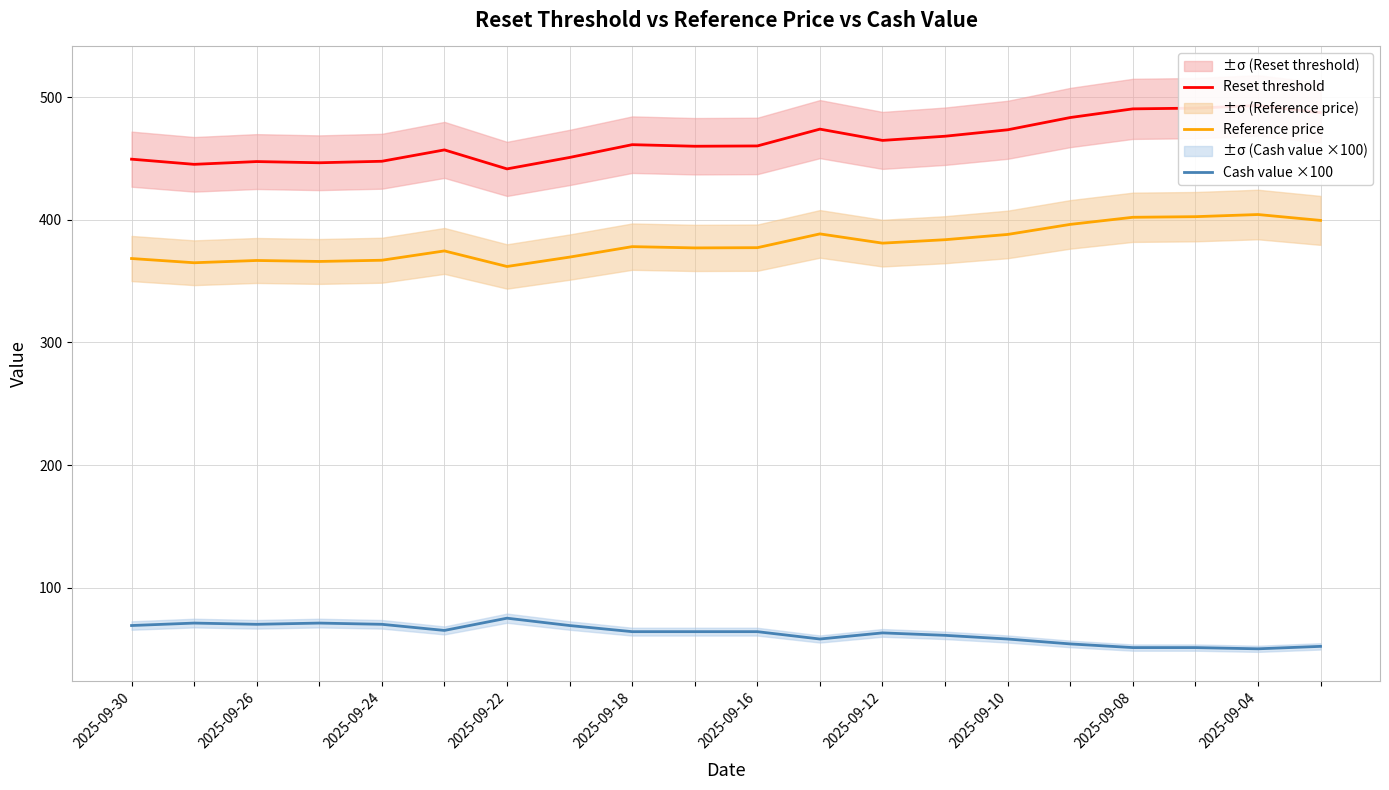

True or false: Reference price and Reset threshold cross at least once.

False